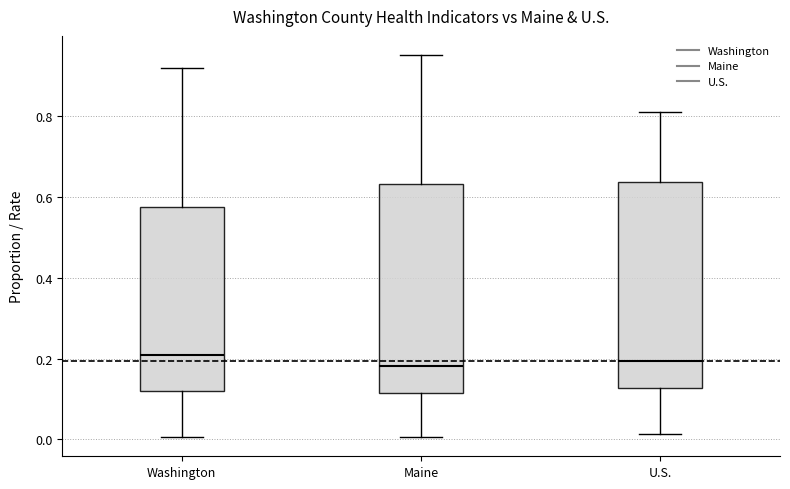

Where does the median line of the box for Washington sit on the y-axis? The values are not printed on the chart, so give them approximately, as read against the axis.

0.20